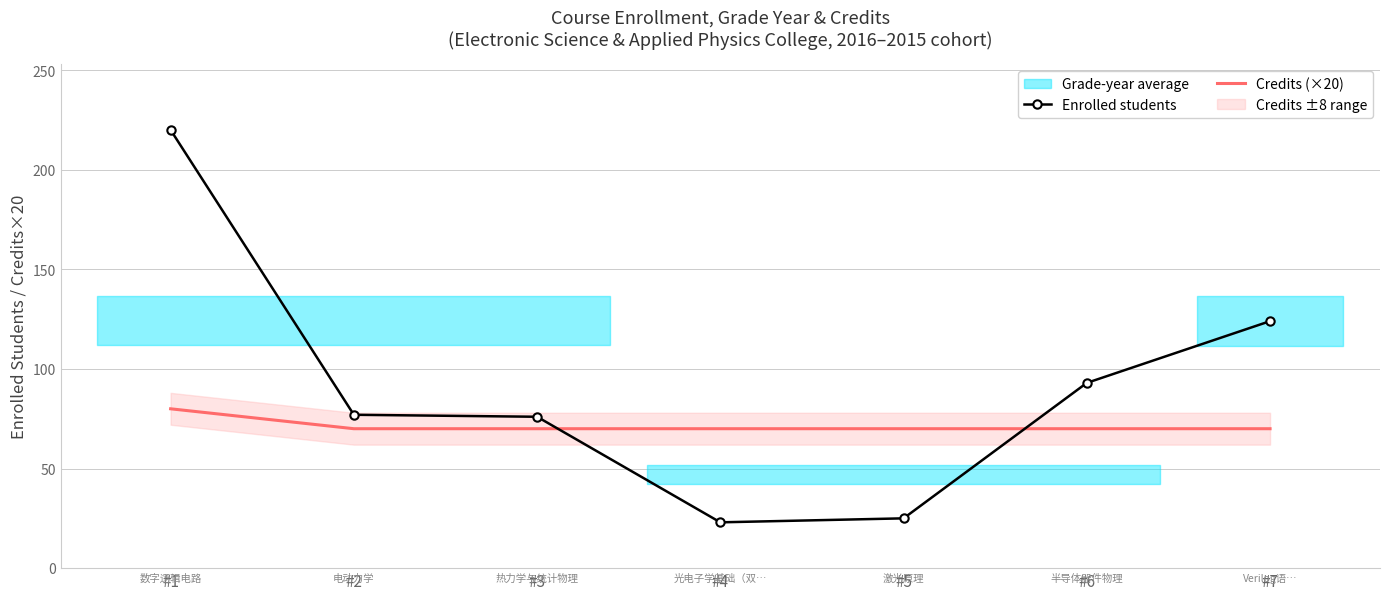

Between #1 and #6, which is larger?

#1